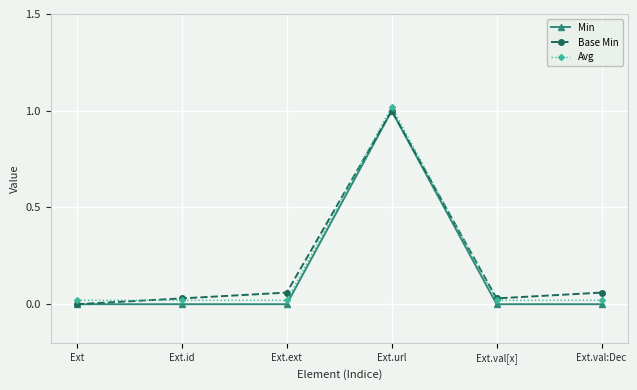

At which category is the sum across all series the highest?

Ext.url